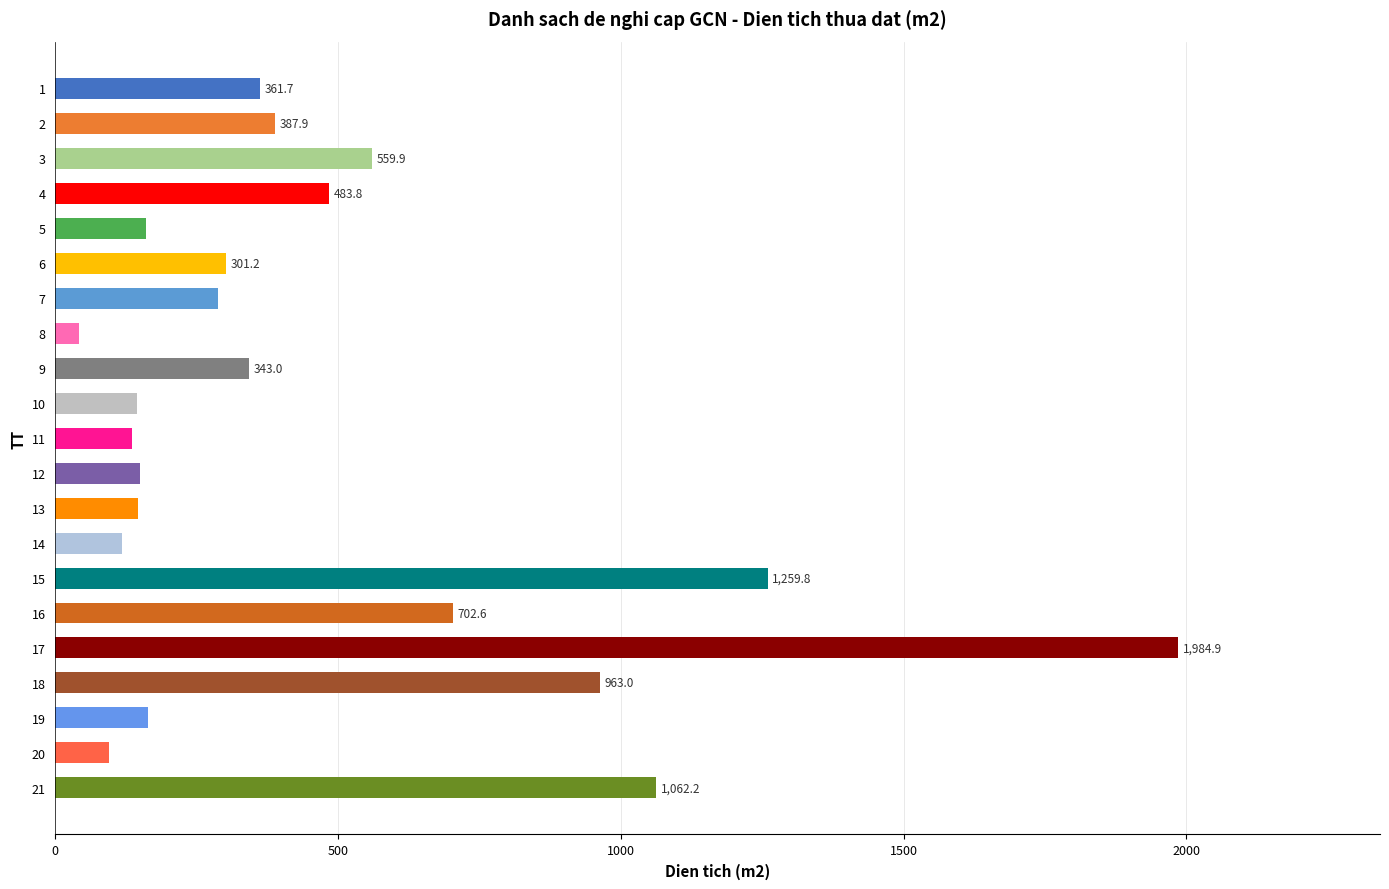

What is the difference between the second highest and minimum values?

1217.8